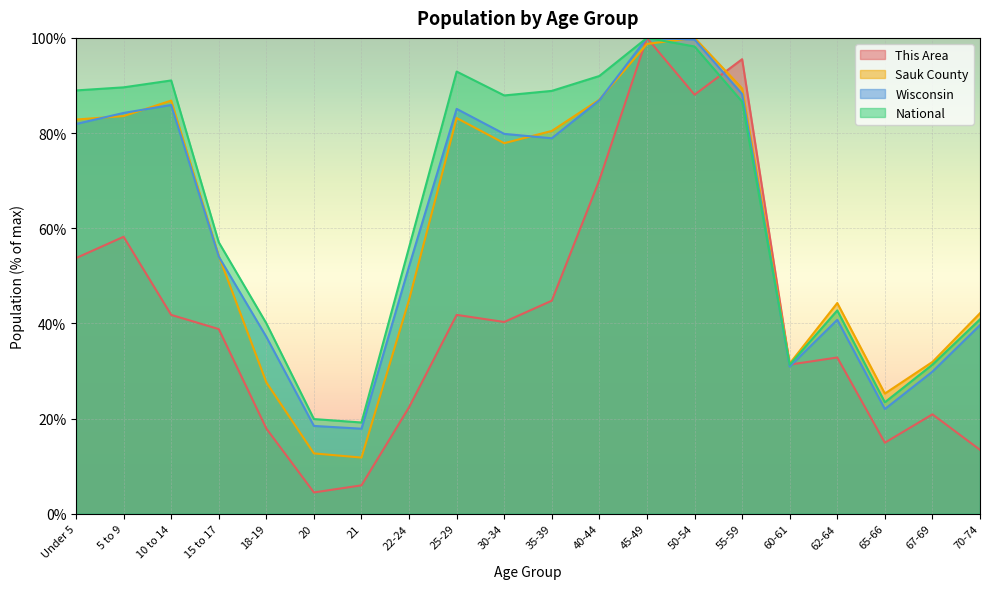

In National, how many points are higher than both neighbors (excluding endpoints)?

4